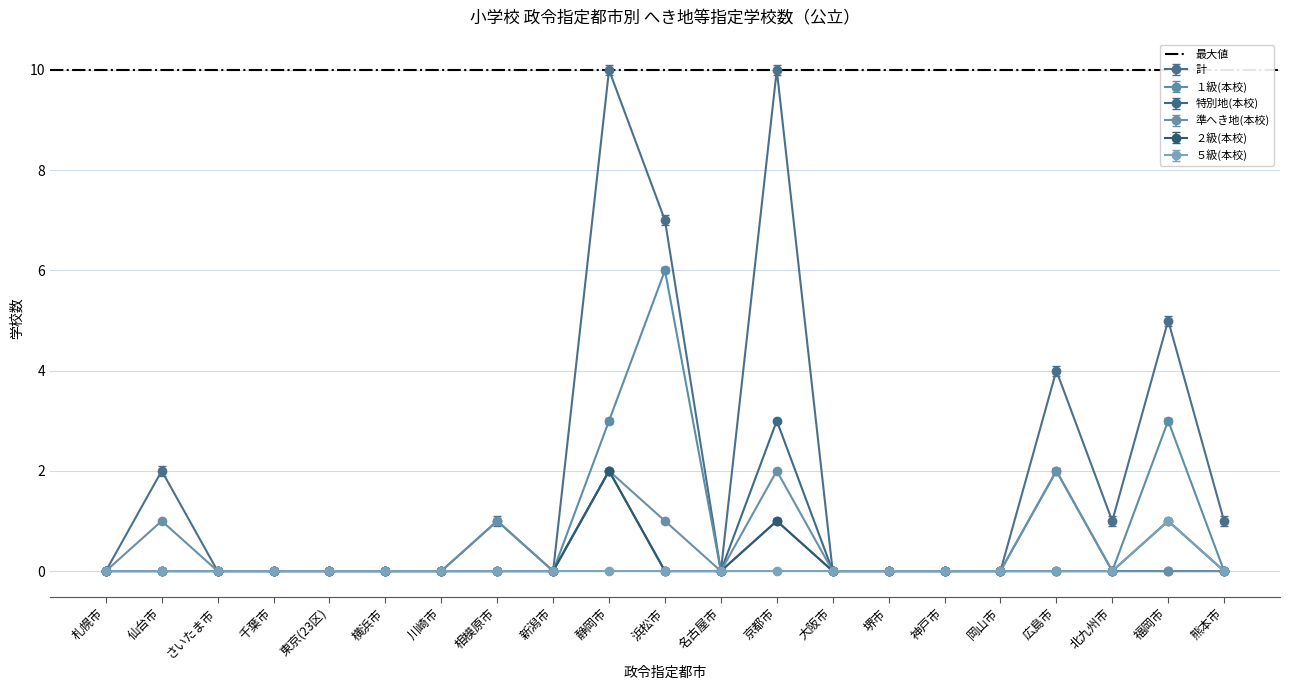

Which series has the largest total across all categories?

計